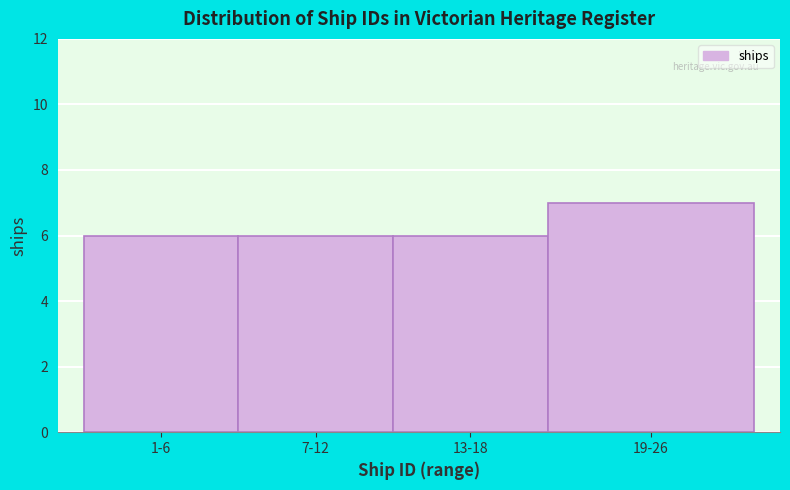

Reading left to right, transcribe all the data shown in this chart.

6	6	6	7